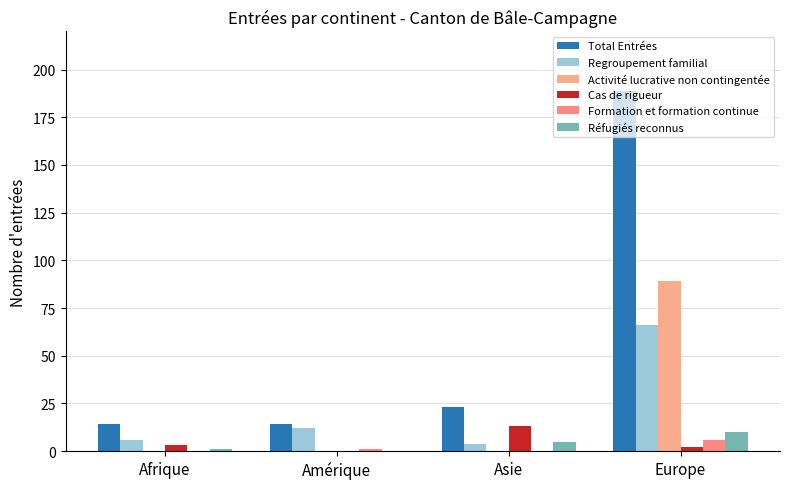

Reading right to left, transcribe all the data shown in this chart.

Total Entrées: 189	23	14	14
Regroupement familial: 66	4	12	6
Activité lucrative non contingentée: 89	0	0	0
Cas de rigueur: 2	13	0	3
Formation et formation continue: 6	0	1	0
Réfugiés reconnus: 10	5	0	1